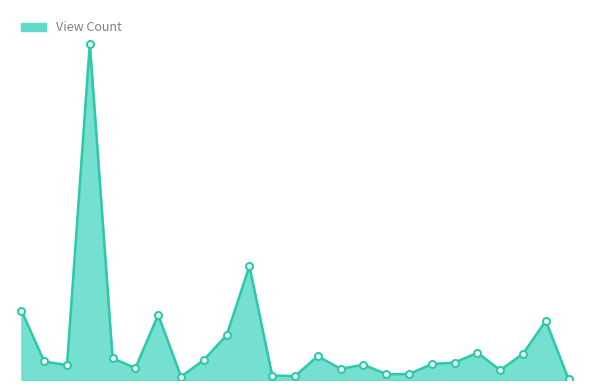

What is the average value?

8762425